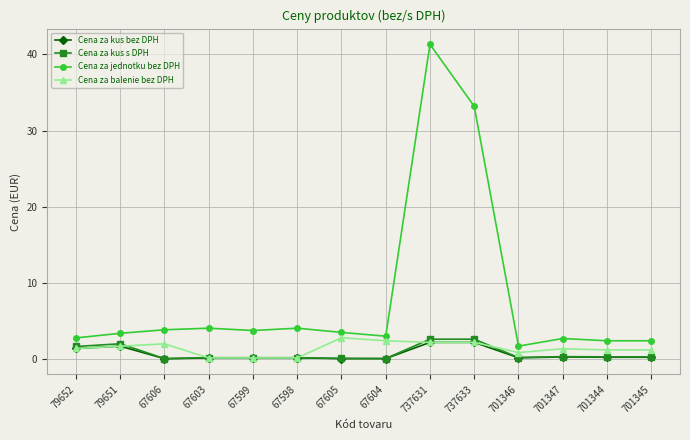

True or false: Cena za jednotku bez DPH and Cena za kus s DPH cross at least once.

False